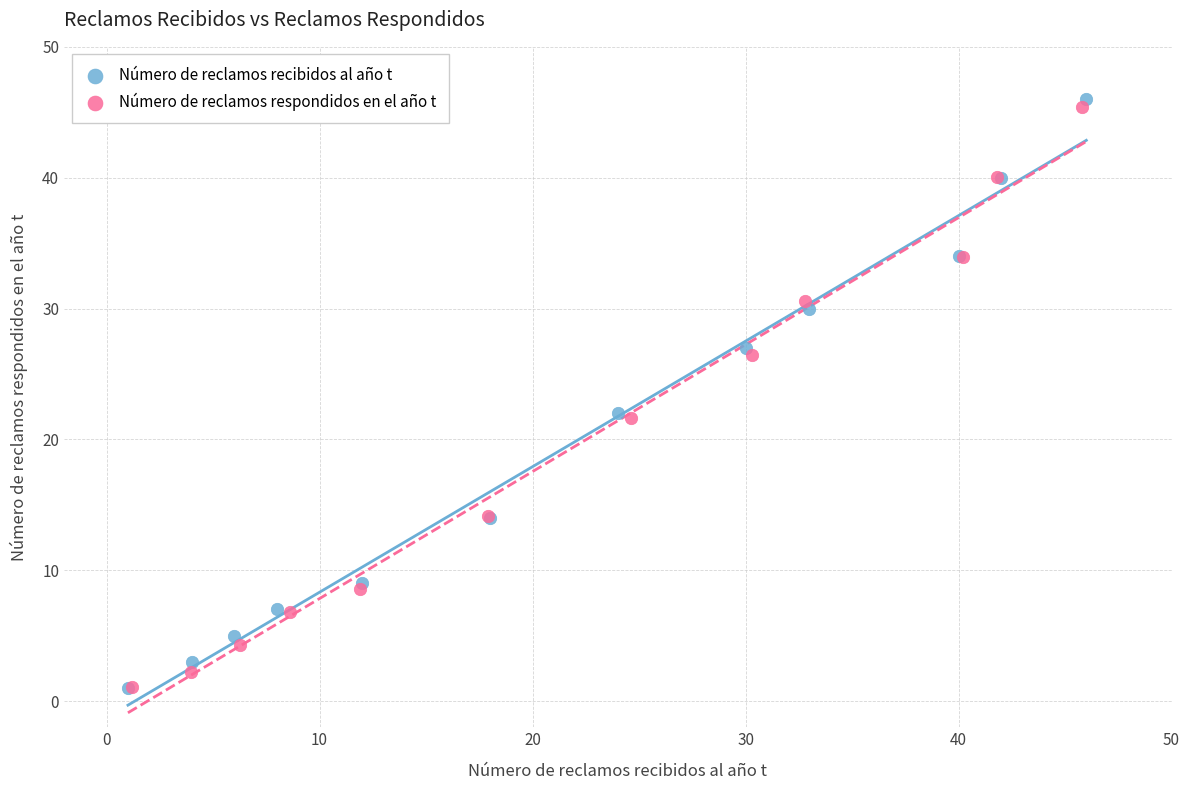

Which series has the widest spread of Y values?

Número de reclamos recibidos al año t